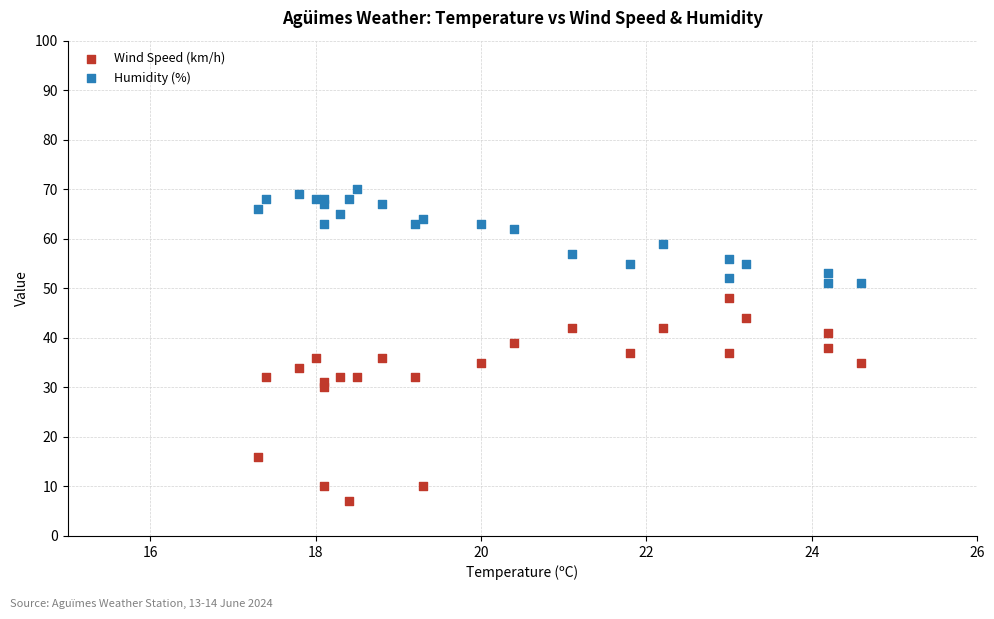

Which series has the largest Y range (max minus min)?

Wind Speed (km/h)